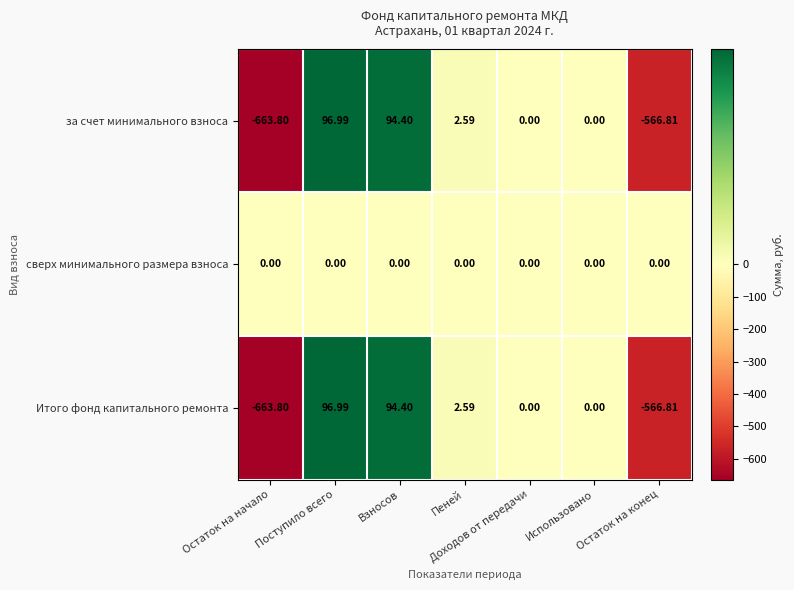

Which series has the largest total across all categories?

сверх минимального размера взноса